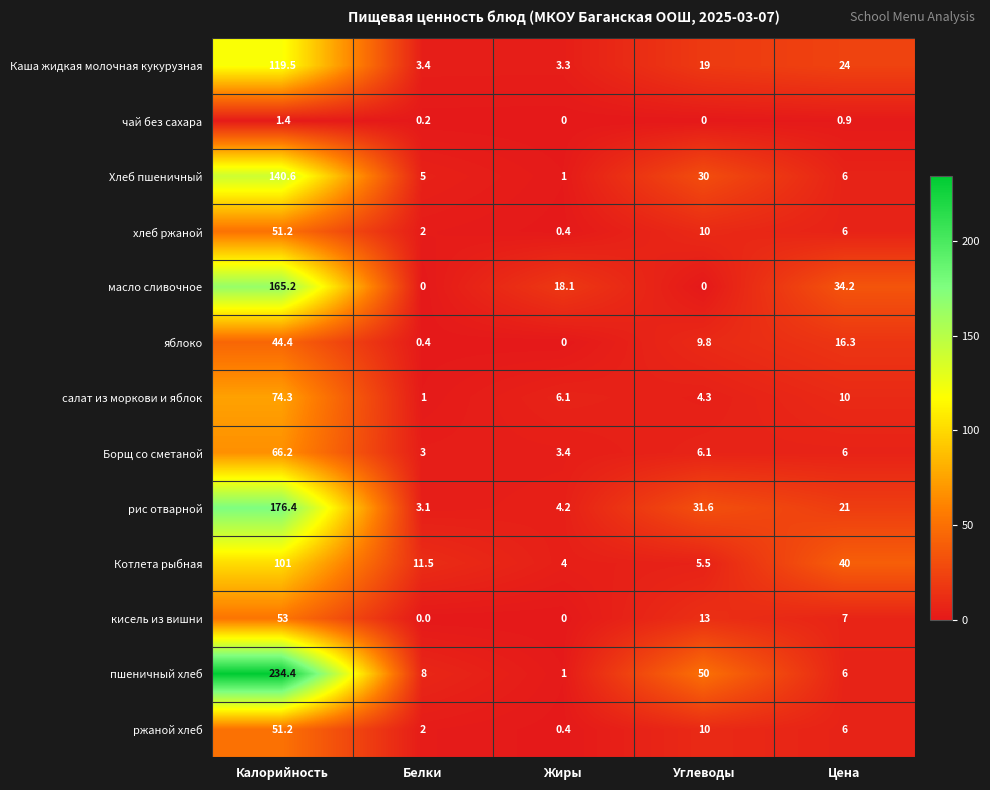

True or false: Борщ со сметаной has a value of 4.0 at Углеводы.

False